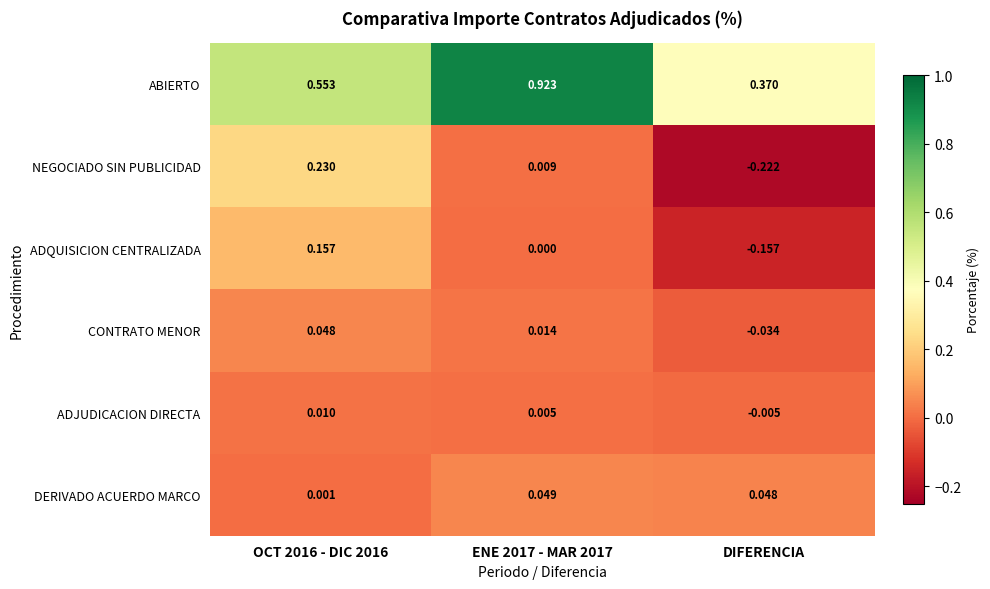

Which series has the widest spread of values?

ABIERTO